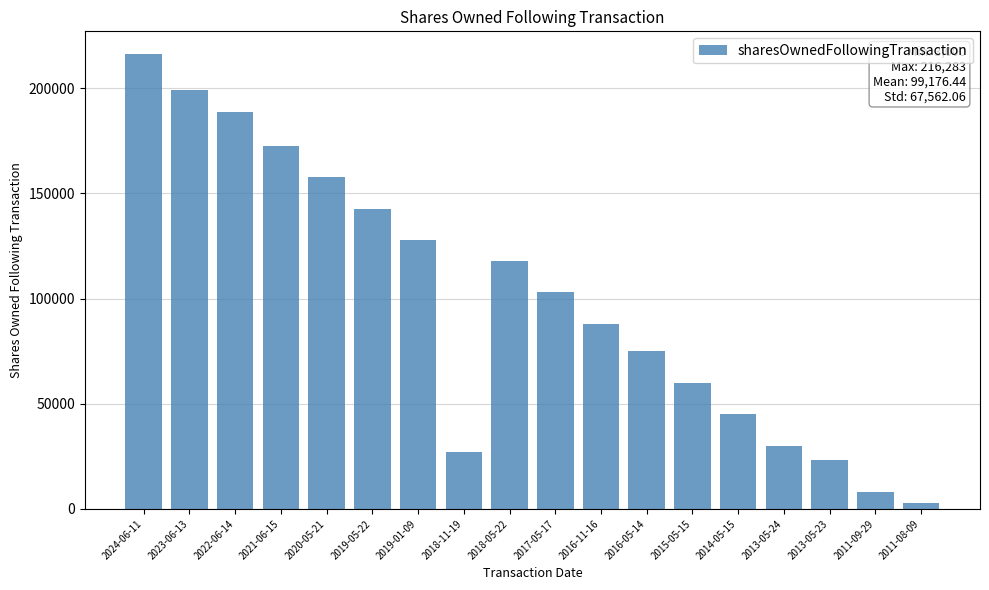

Count the number of categories in the chart.

18